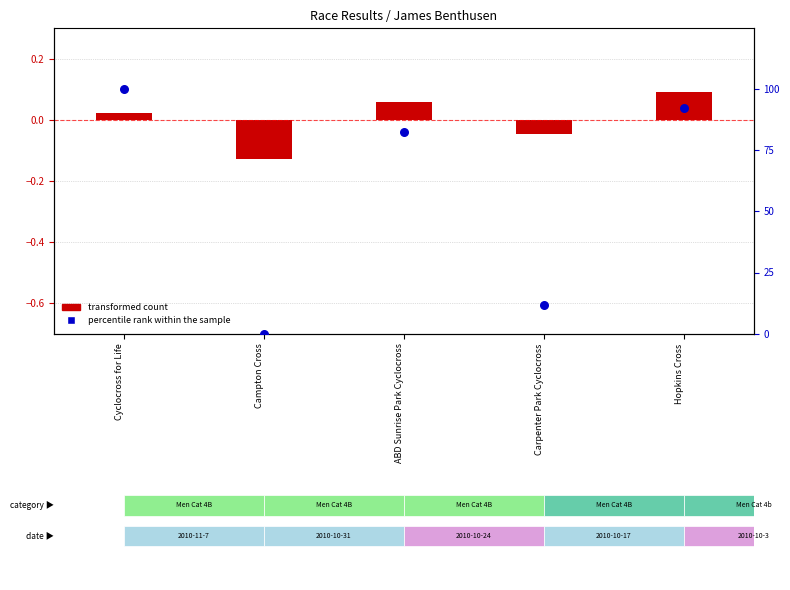

Is the value of transformed count (Place) at Hopkins Cross greater than the value of percentile rank within the sample at Cyclocross for Life?

No